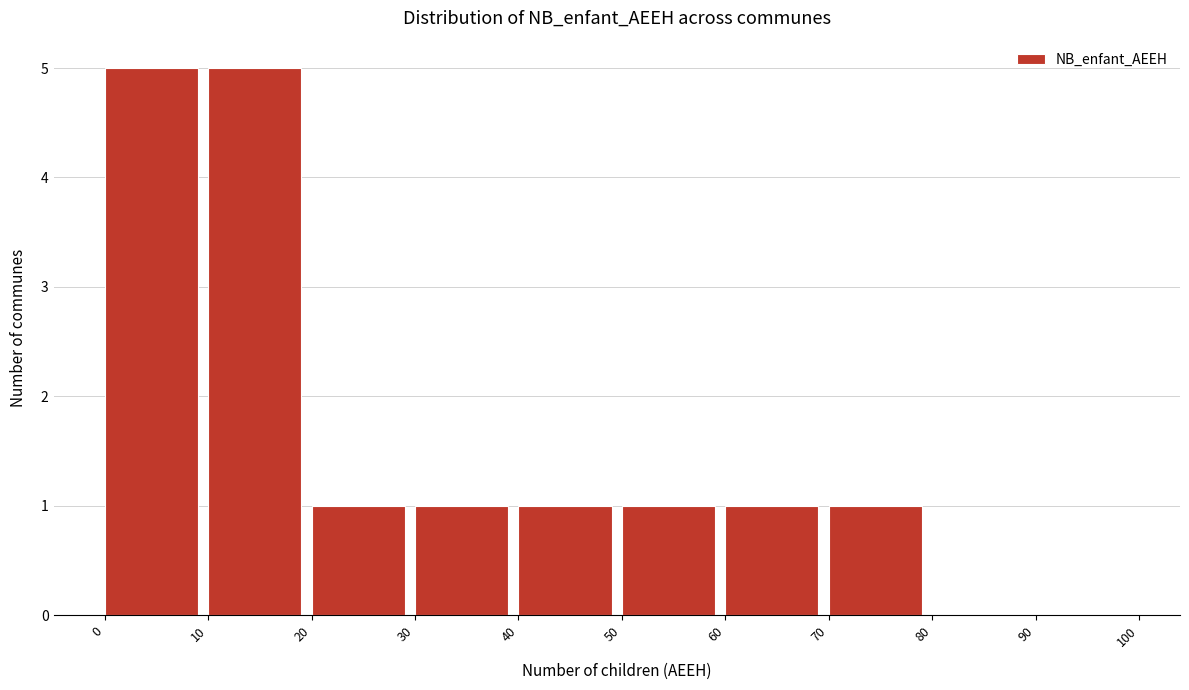

How tall is the bar that spans 30 to 40 on the x-axis? The values are not printed on the chart, so give them approximately, as read against the axis.

1